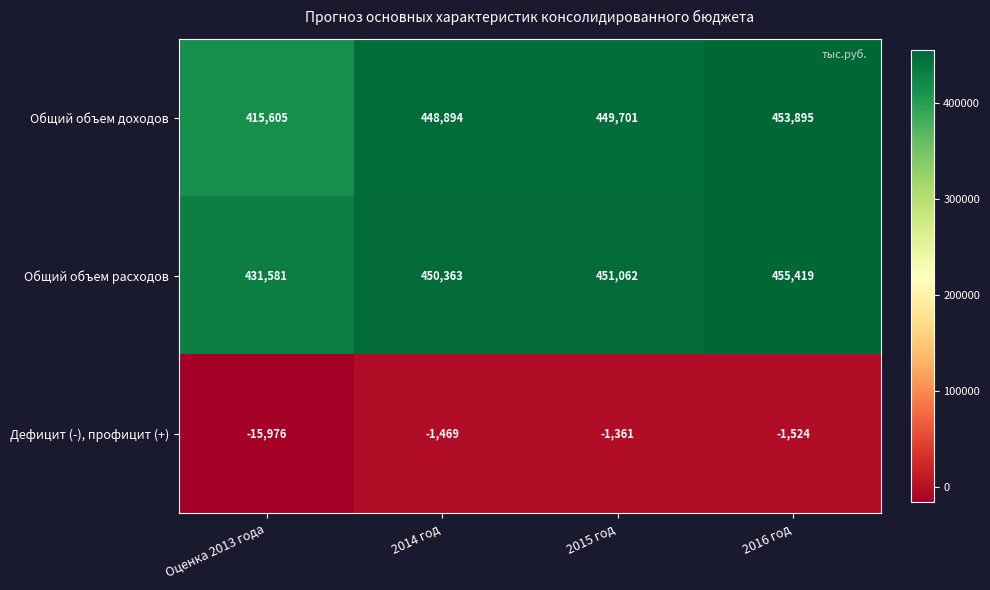

Reading left to right, extract all data points from this chart.

Общий объем доходов: Оценка 2013 года=415605	2014 год=448894	2015 год=449701	2016 год=453895
Общий объем расходов: Оценка 2013 года=431581	2014 год=450363	2015 год=451062	2016 год=455419
Дефицит (-), профицит (+): Оценка 2013 года=-15976	2014 год=-1469	2015 год=-1361	2016 год=-1524